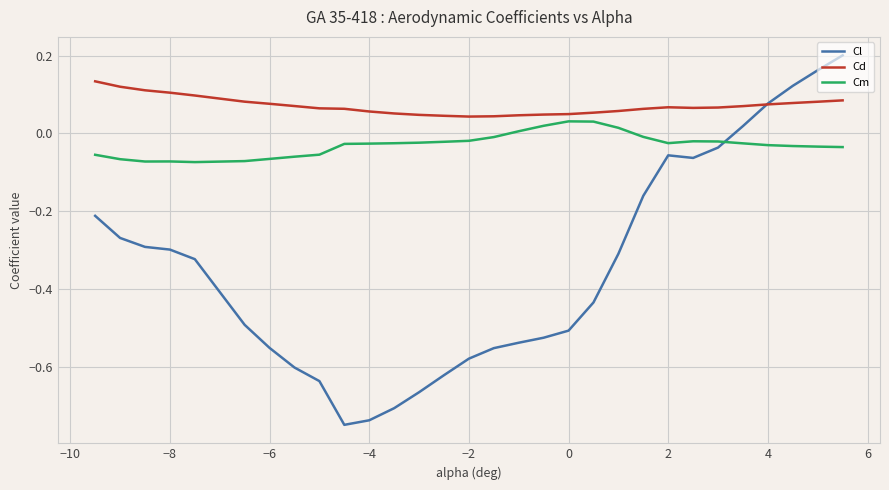

List the series in order of their overall mean, highest first.

Cd, Cm, Cl